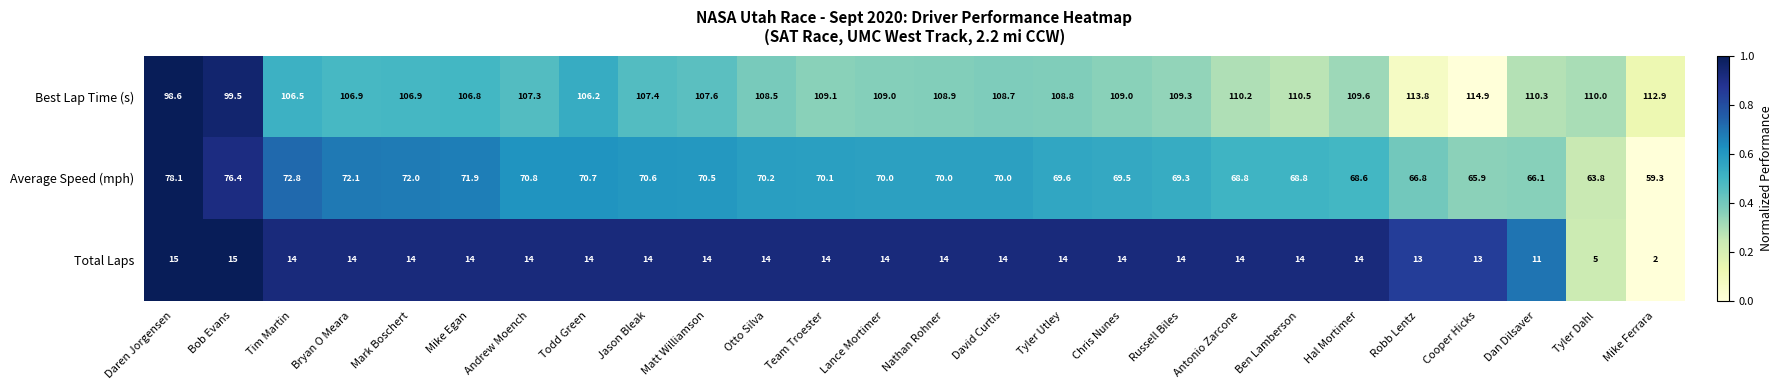

Rank the series by their maximum value, from lowest to highest.

Total Laps, Average Speed (mph), Best Lap Time (s)